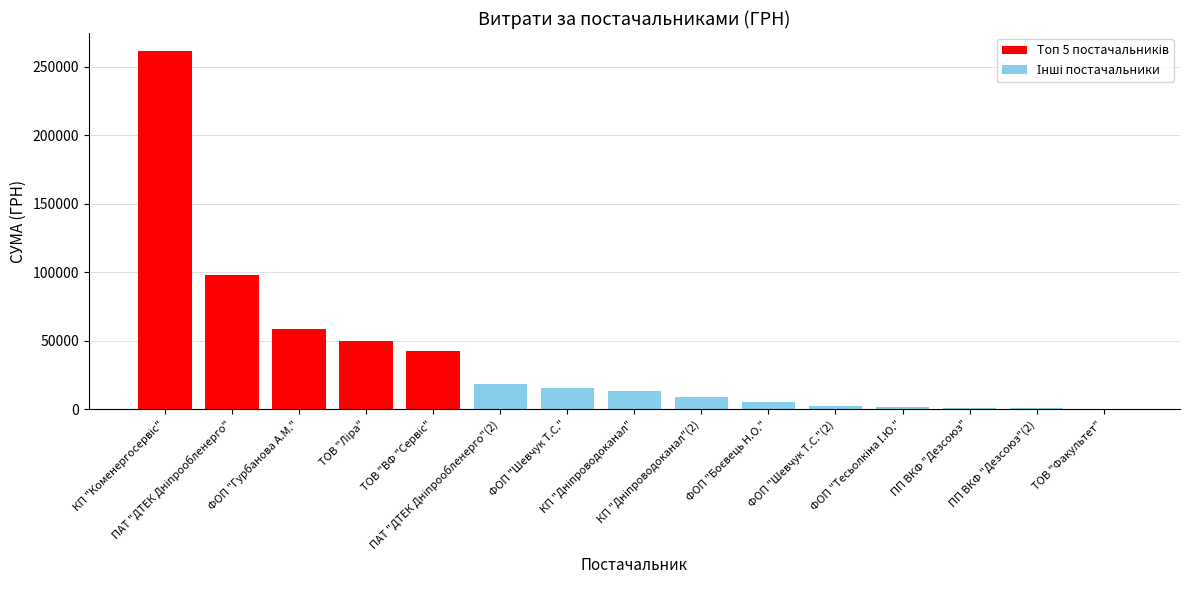

What is the maximum value shown in the chart?

261422.7